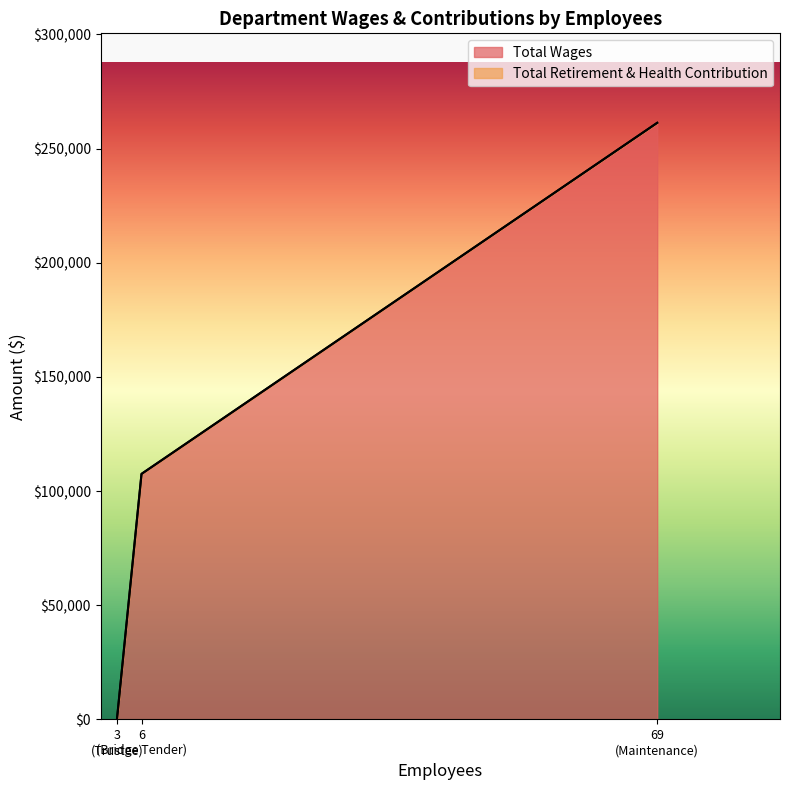

Rank the categories by Total Retirement & Health Contribution value from highest to lowest.

Maintenance, Bridge Tender, Trustee